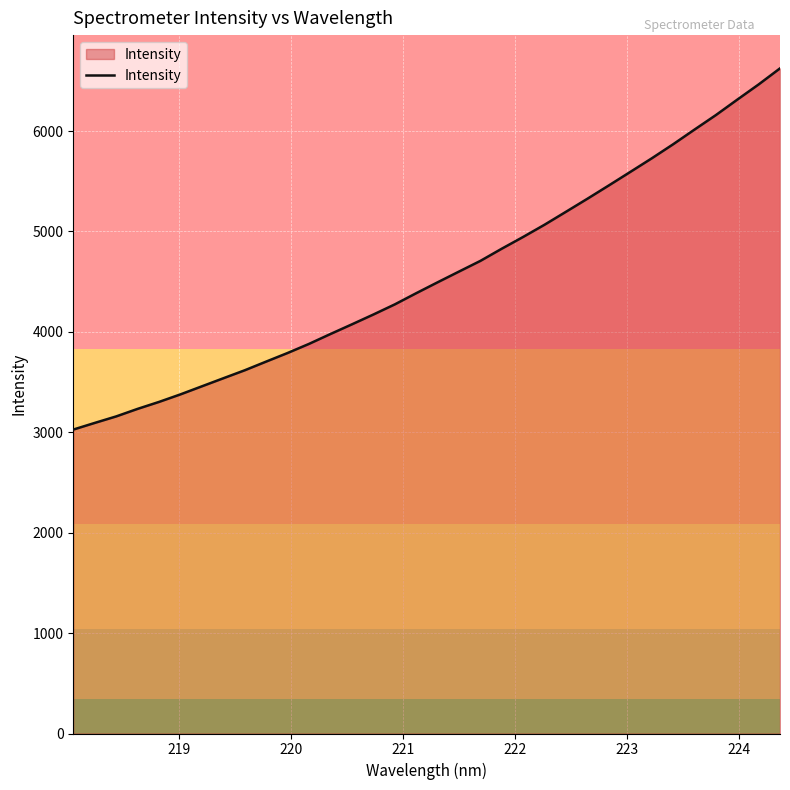

Reading right to left, what are all the values shown in this chart?

6624.5	6464.3	6312.7	6159.0	6014.4	5868.0	5727.8	5592.9	5458.7	5326.3	5196.7	5067.9	4946.1	4828.9	4707.2	4600.8	4493.7	4385.1	4273.7	4172.8	4075.1	3978.9	3880.7	3790.0	3704.4	3617.8	3538.2	3457.9	3377.7	3302.5	3233.2	3158.0	3093.2	3027.0